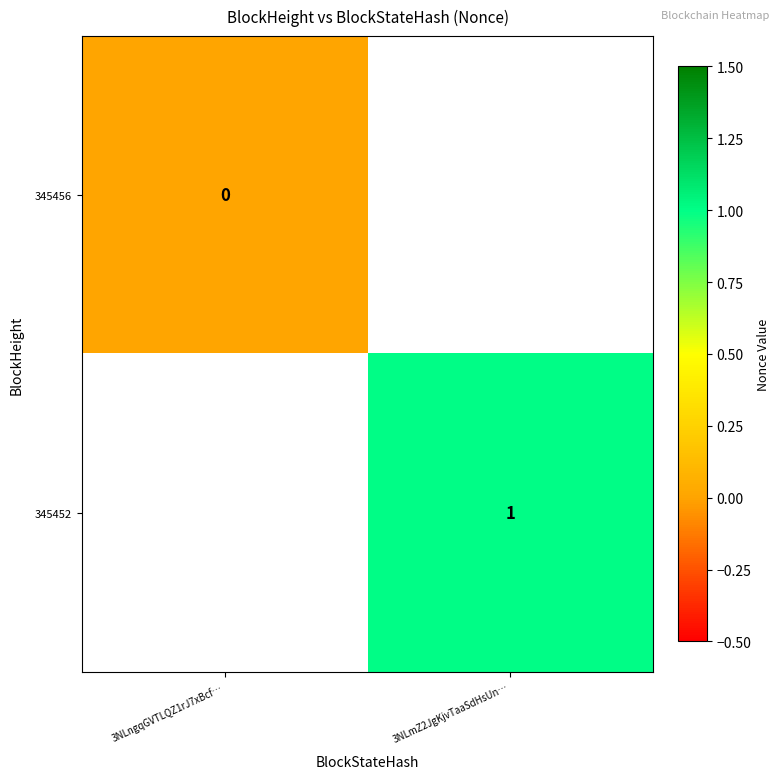

Which category has the highest value across all series?

3NLmZ2JgKjvTaaSdHsUn…